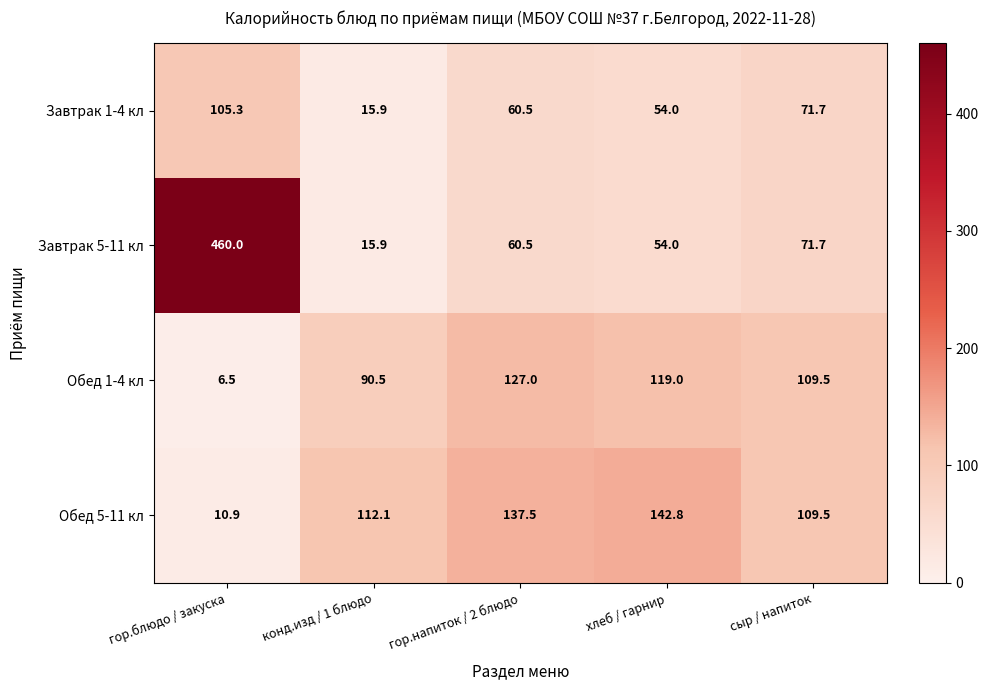

Is it true that Обед 1-4 кл equals 90.5 at конд.изд / 1 блюдо?

True